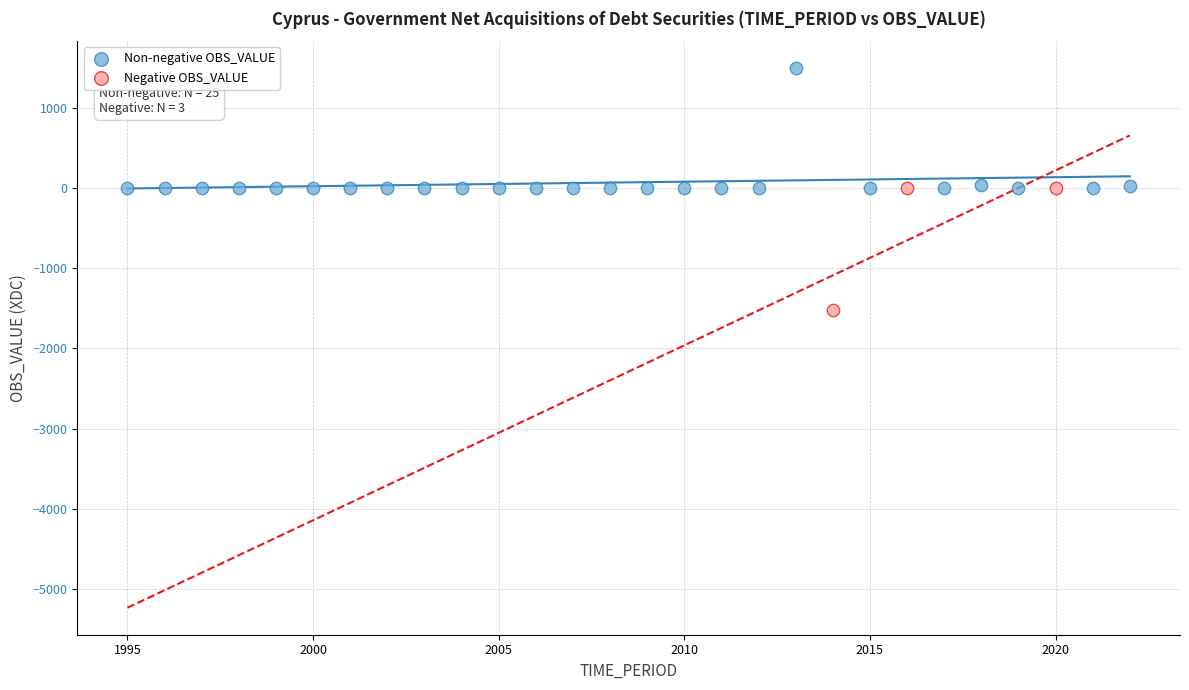

Which series contains the lowest Y value?

Negative OBS_VALUE